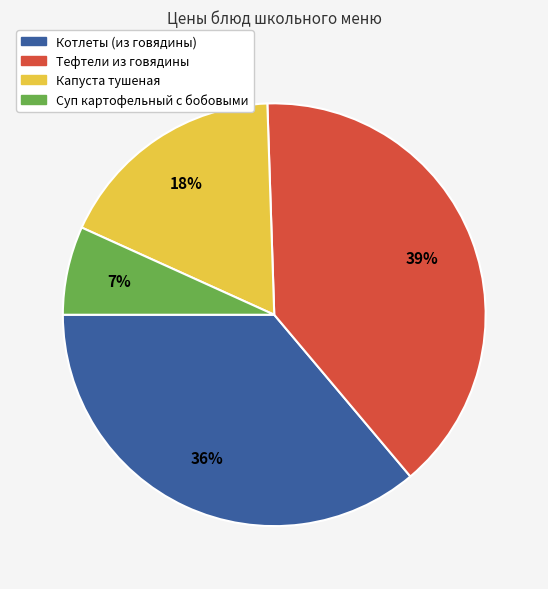

Combined, do Капуста тушеная and Суп картофельный с бобовыми account for over 50%?

No